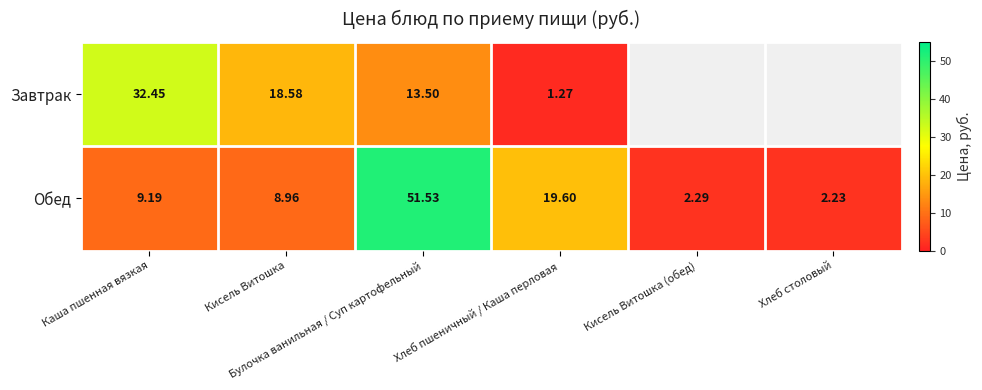

Where does the Завтрак series first go above 13?

Каша пшенная вязкая